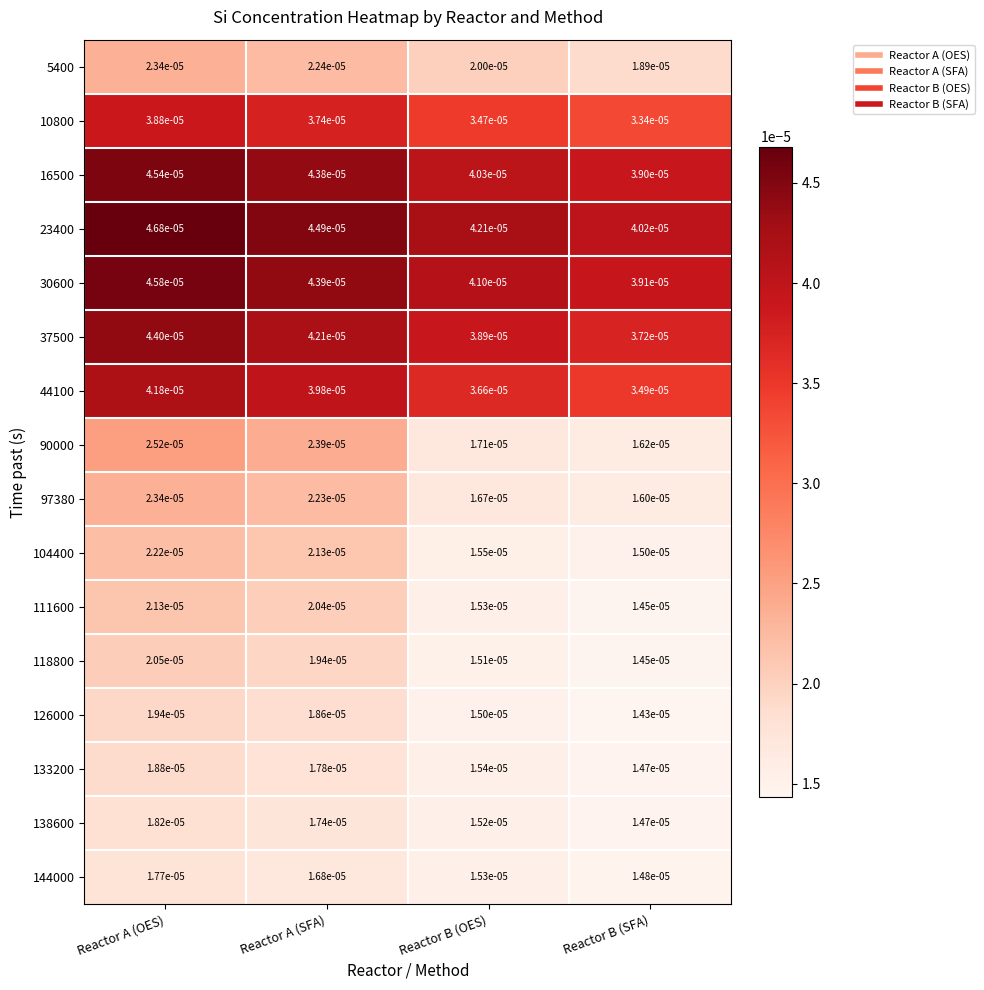

At which category is the sum across all series the highest?

Reactor A (OES)